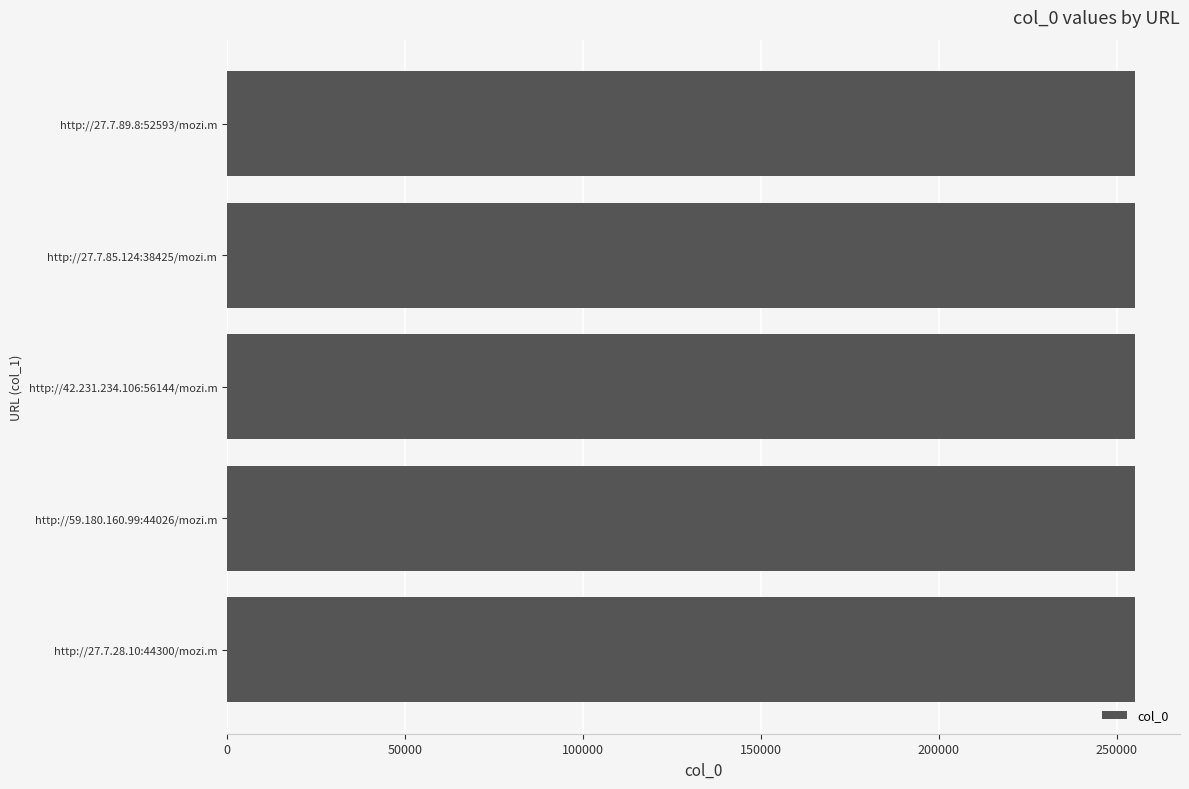

The chart shows a value of 255065 at http://27.7.28.10:44300/mozi.m. True or false?

True